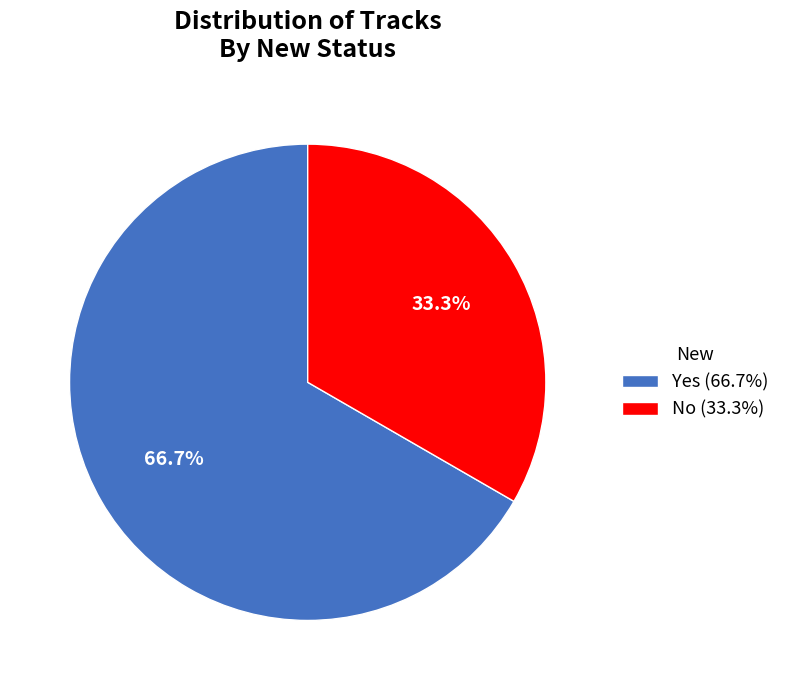

Combined, what portion of the pie is No and Yes?

100.0%